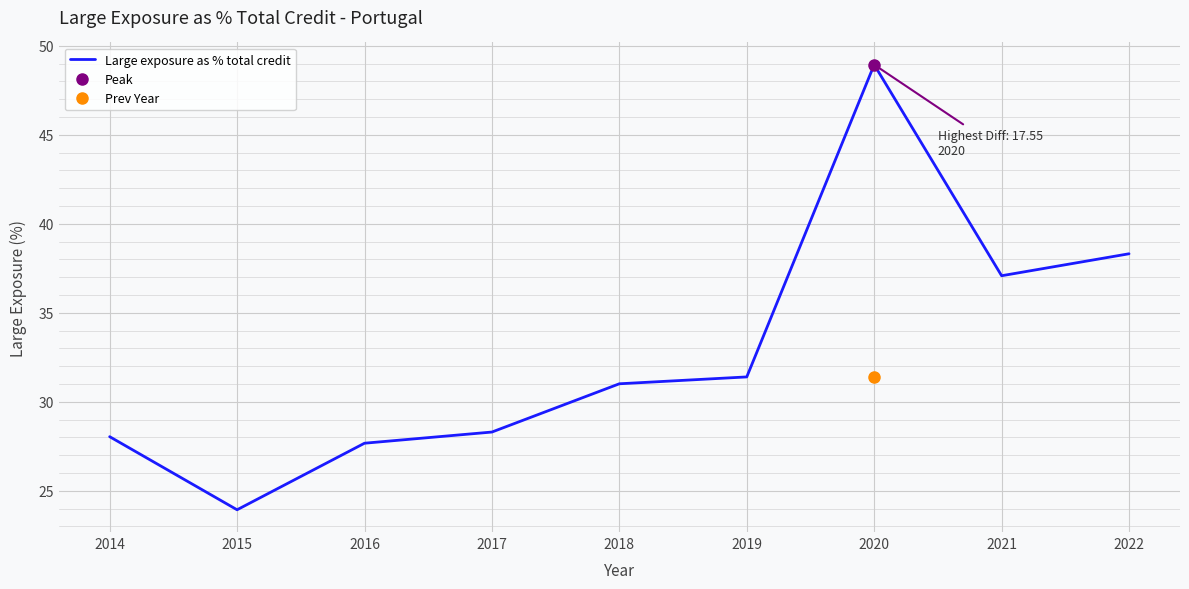

How many points are lower than both their immediate neighbors (excluding endpoints)?

2